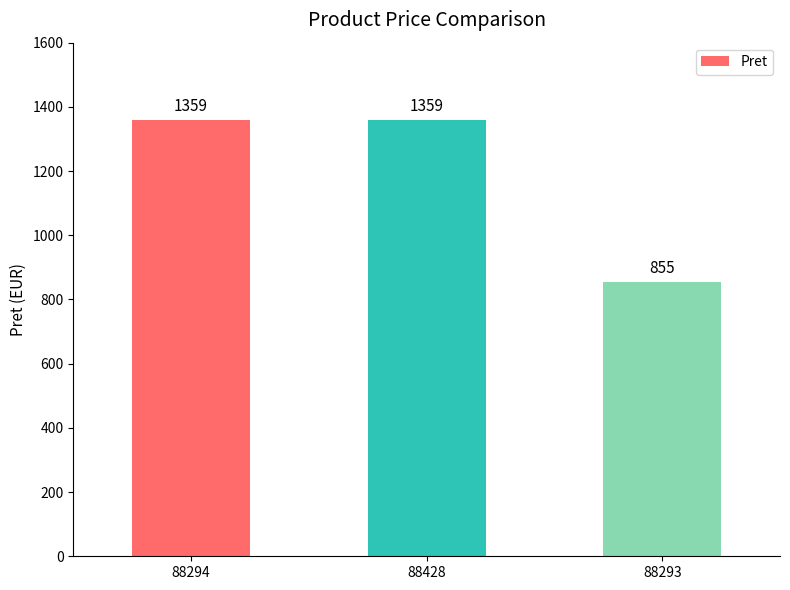

Reading right to left, transcribe all the data shown in this chart.

88293=855	88428=1359	88294=1359